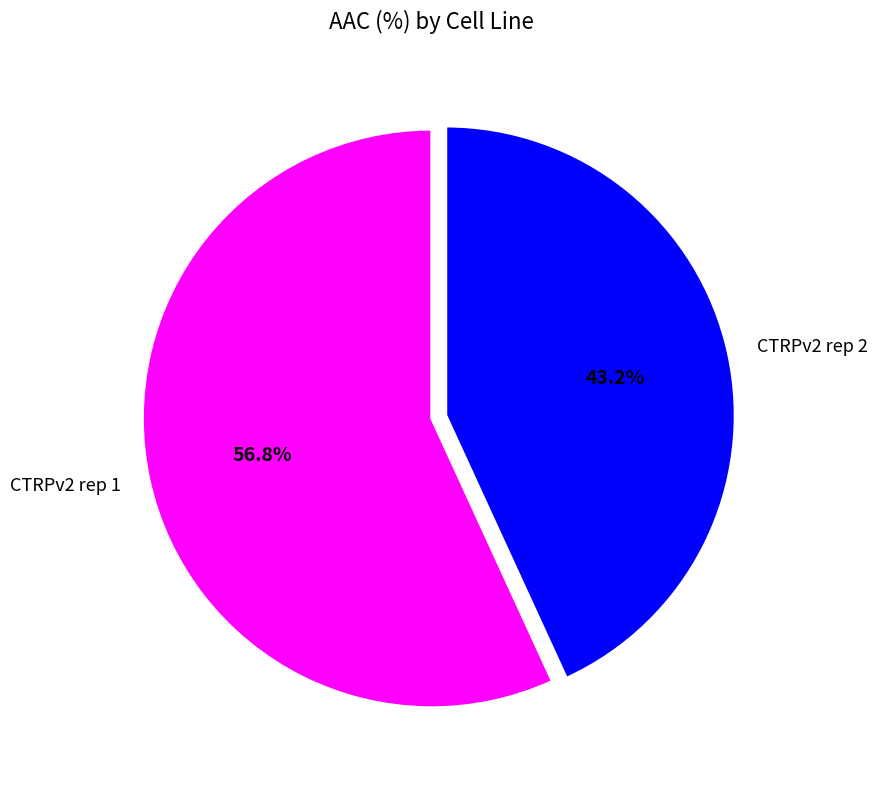

What is the largest slice in the pie chart?

CTRPv2 rep 1